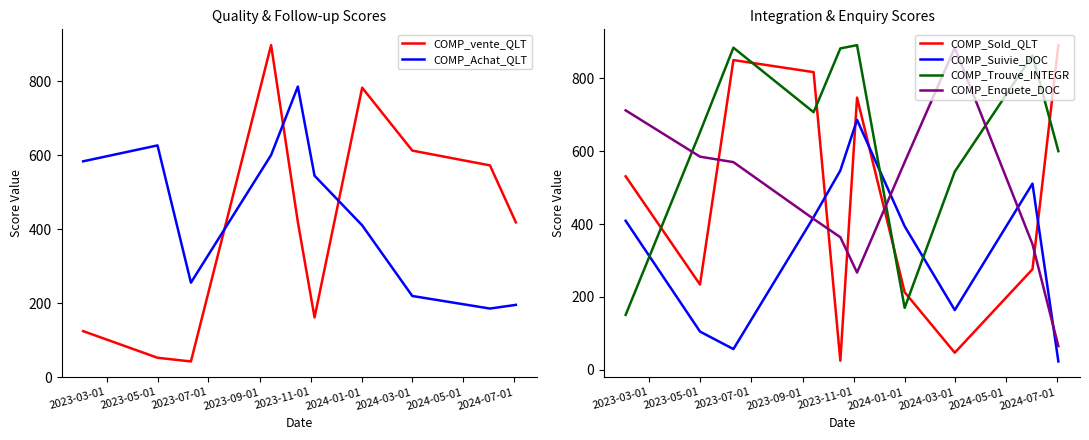

How many times do COMP_Enquete_DOC and COMP_Trouve_INTEGR cross each other?

3